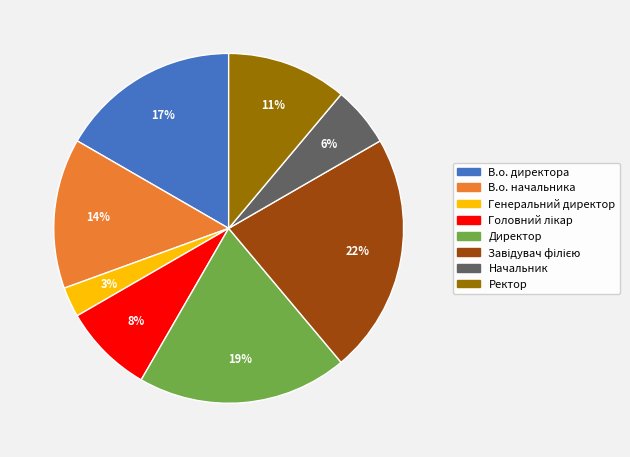

What is the smallest slice in the pie chart?

Генеральний директор